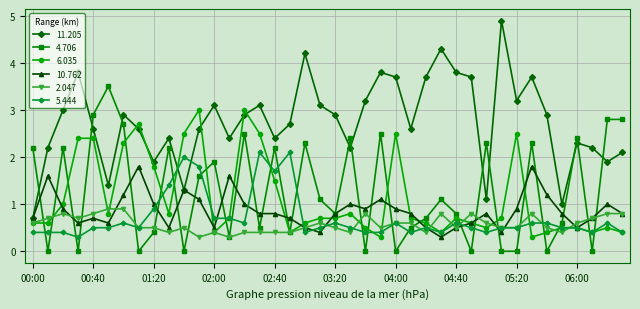

Which series has the largest total across all categories?

11.205